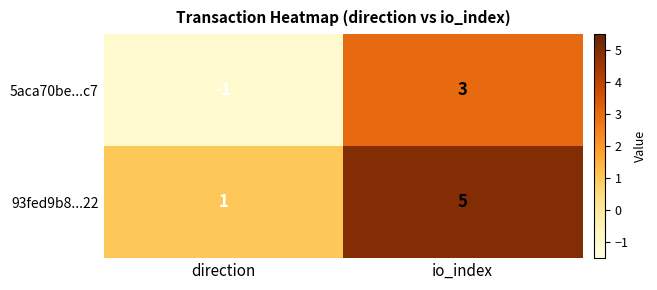

Reading left to right, list all the values displayed in this chart.

5aca70be...c7: -1	3
93fed9b8...22: 1	5